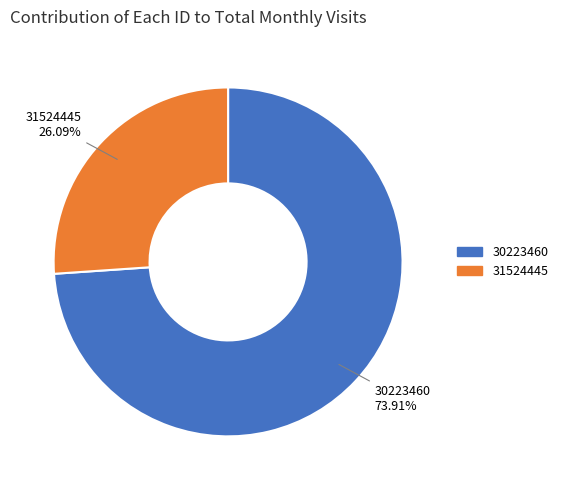

Rank the categories by value from highest to lowest.

30223460, 31524445